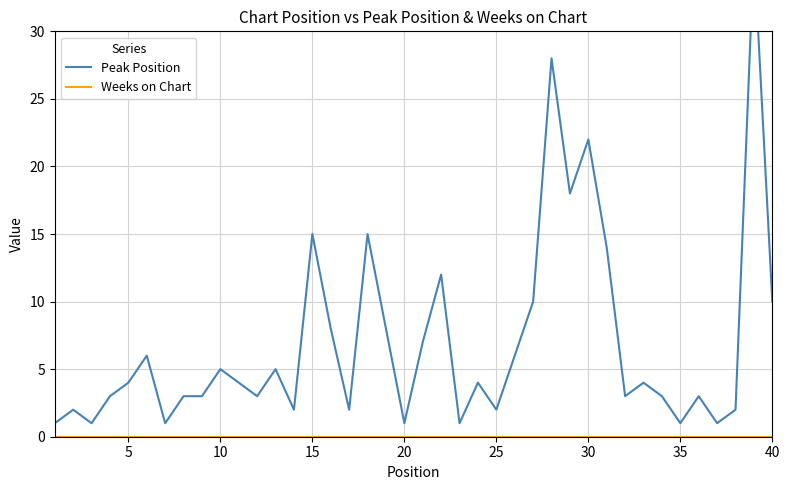

True or false: Peak Position and Weeks on Chart intersect in this chart.

False